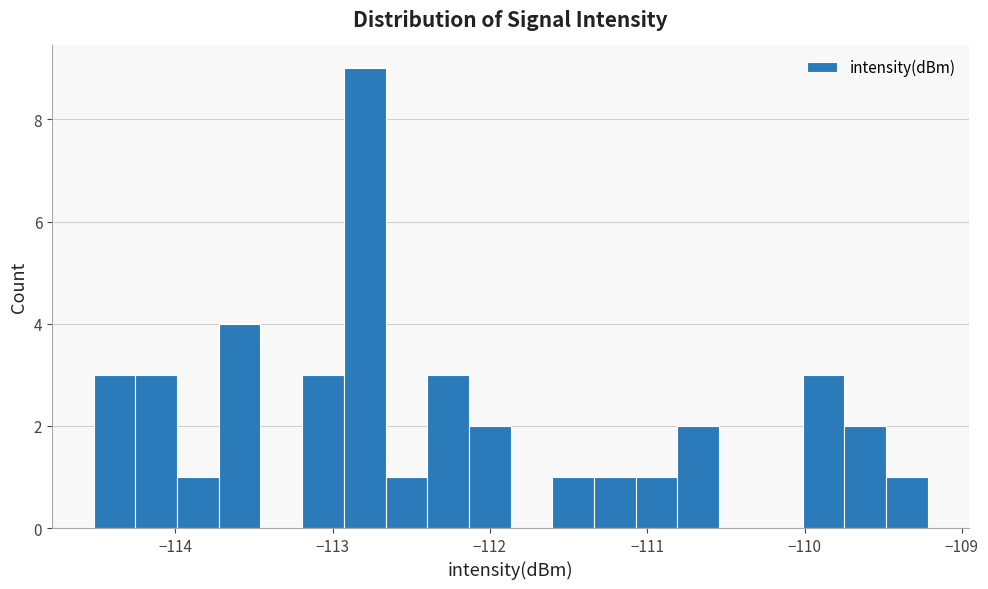

Around what value on the x-axis is the tallest bar? Give the approximate position of its centre, as read against the axis.

-112.8